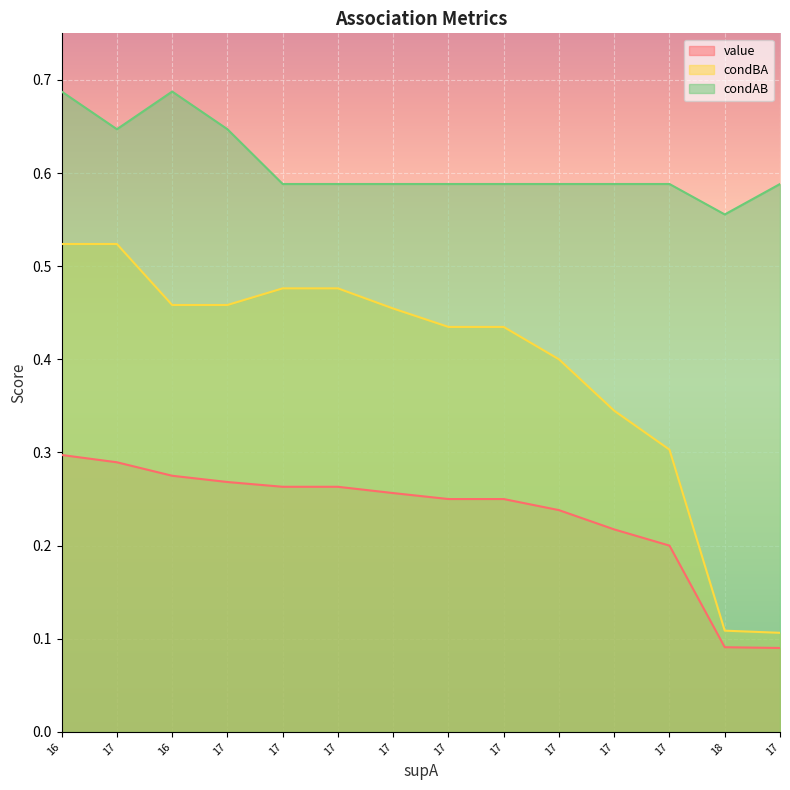

At how many categories does at least one series exceed 0?

14